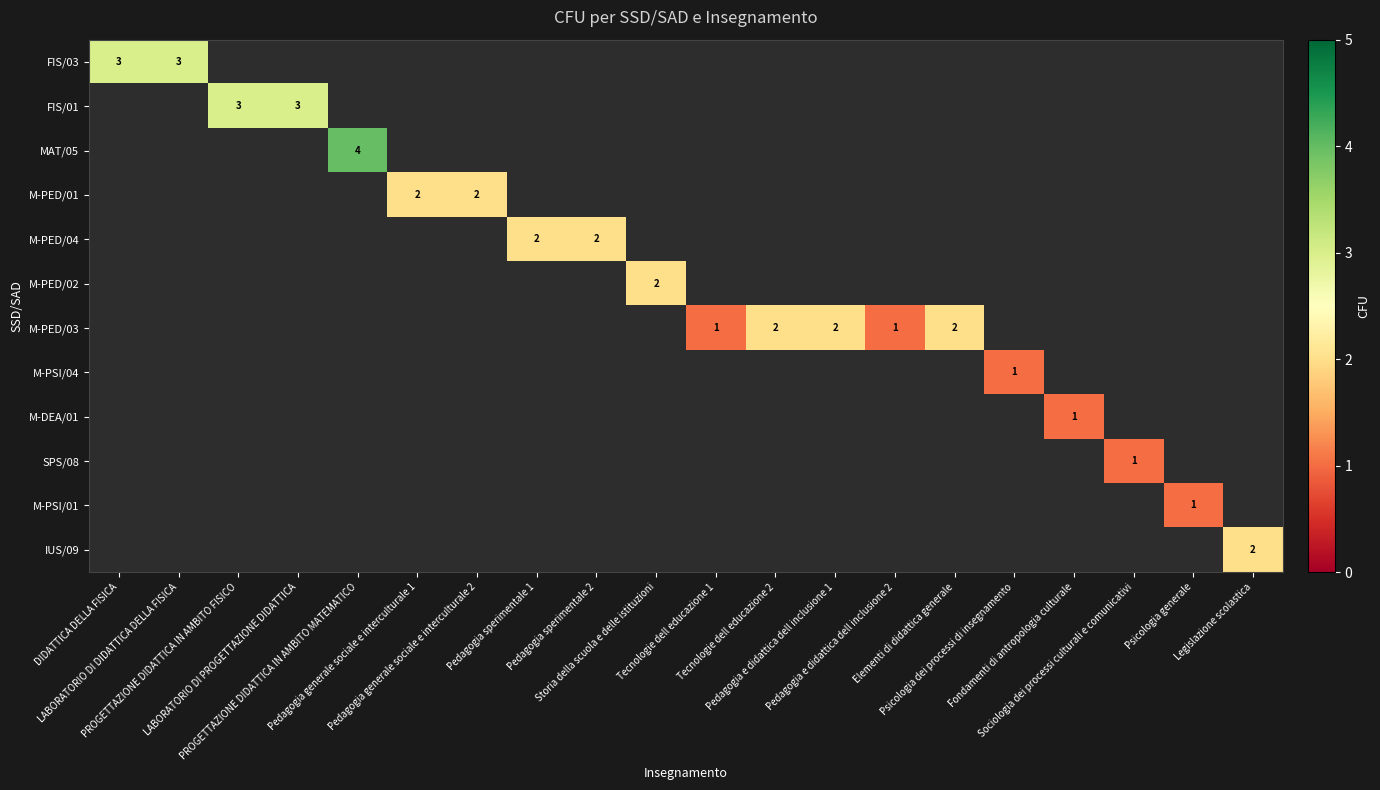

Count the number of data series in this chart.

12